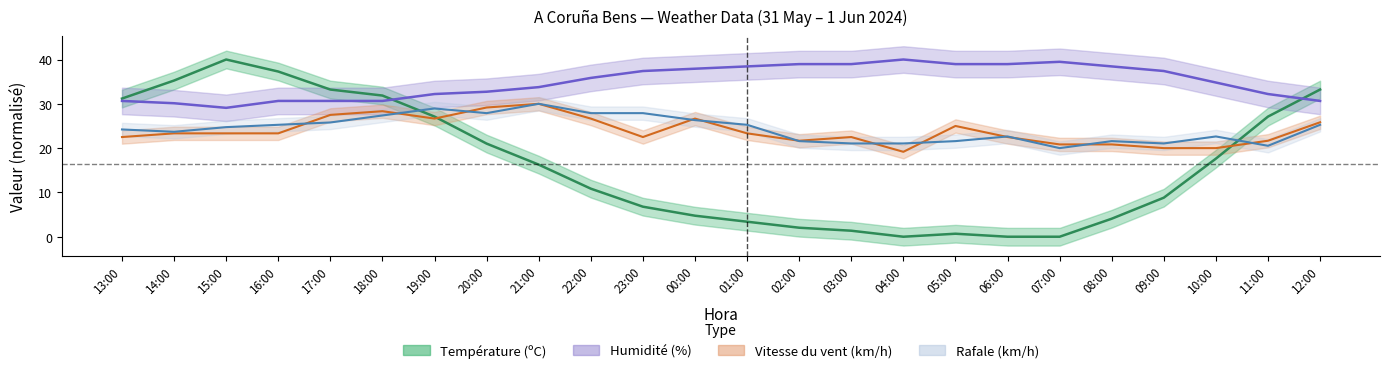

What is the difference between the highest and lowest values at 05:00?

38.3